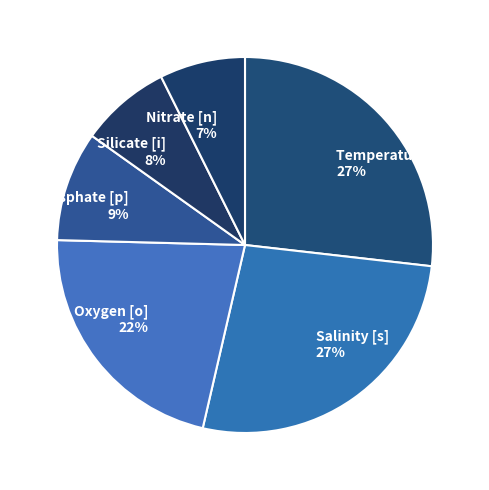

Is the sum of Salinity [s] and Phosphate [p] greater than half?

No